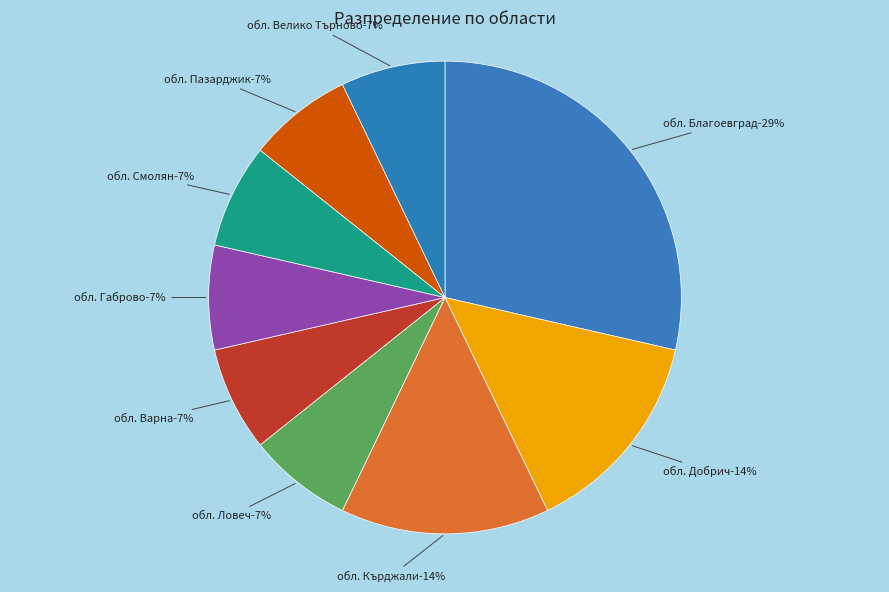

How many slices are in this pie chart?

9